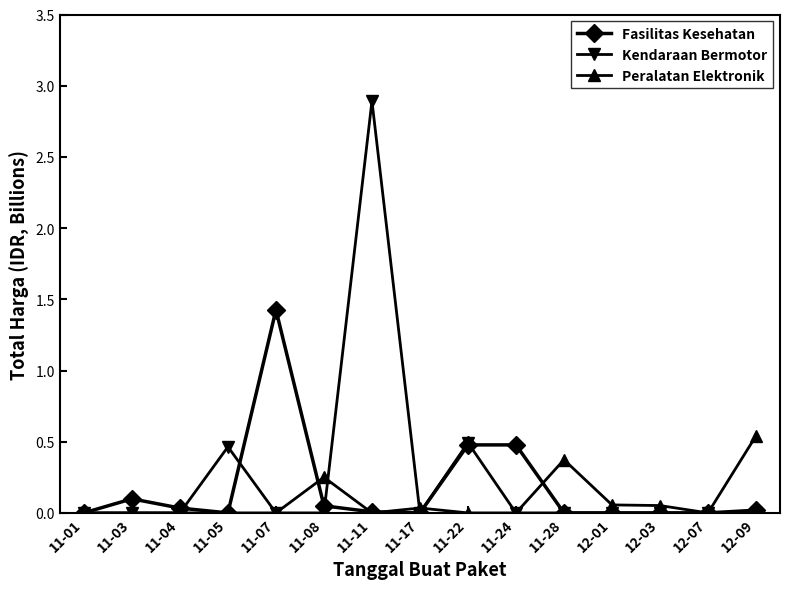

Which series has the largest range (max minus min)?

Kendaraan Bermotor